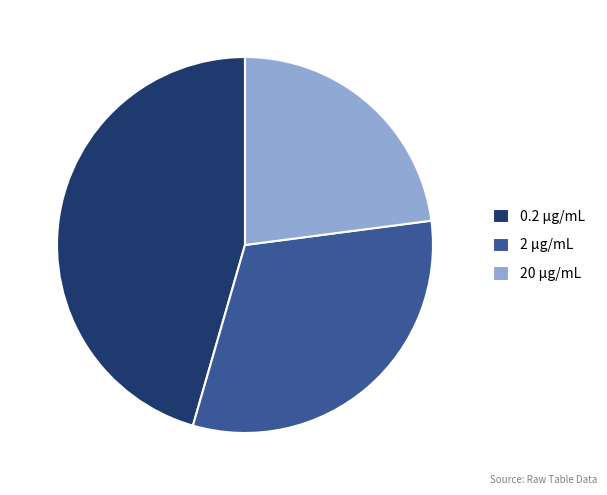

Which slice is the smallest?

20 μg/mL